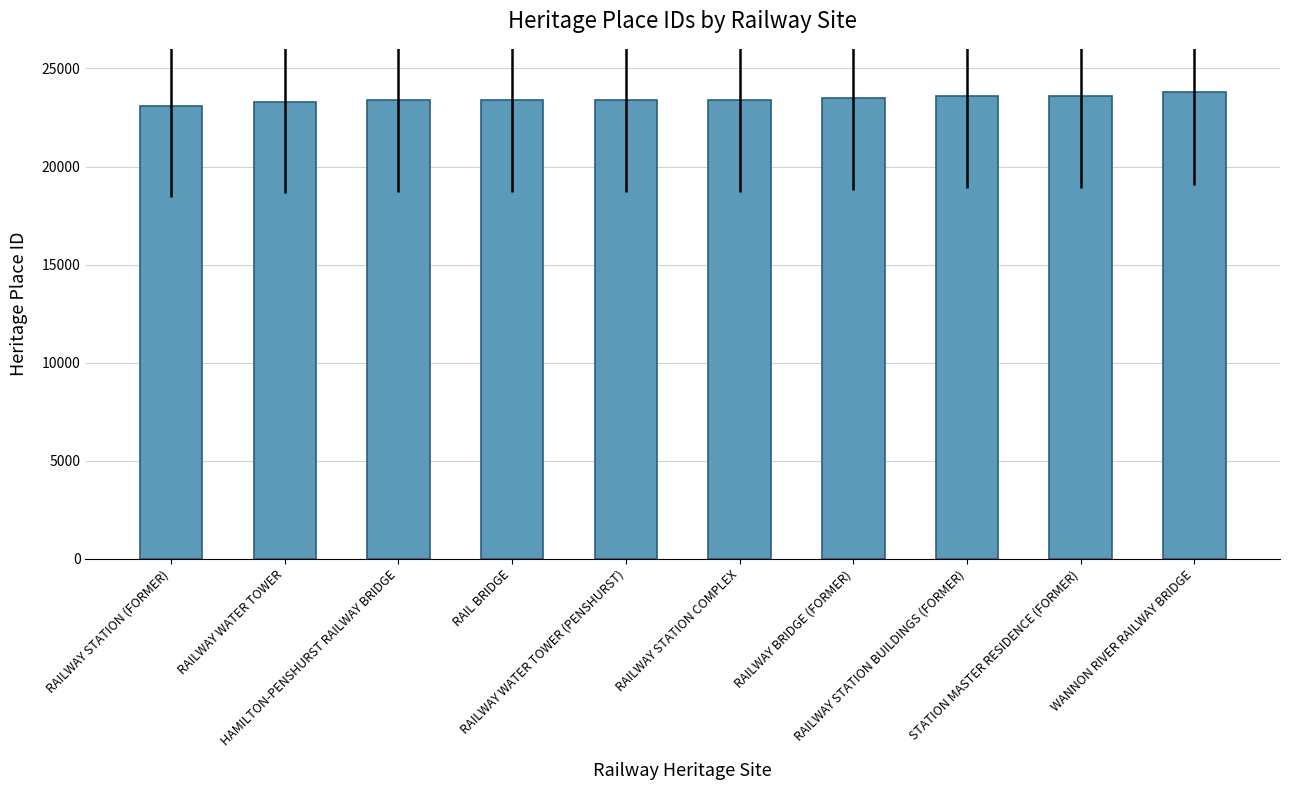

What is the difference between the second highest and minimum values?

551